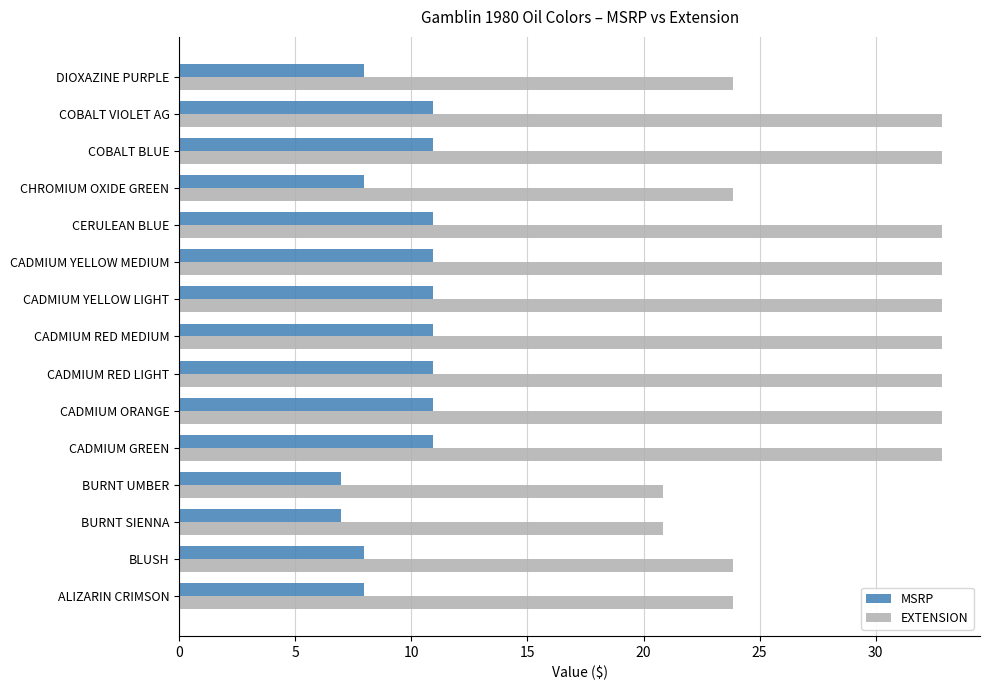

What value does the EXTENSION series have at CADMIUM RED MEDIUM?

32.9